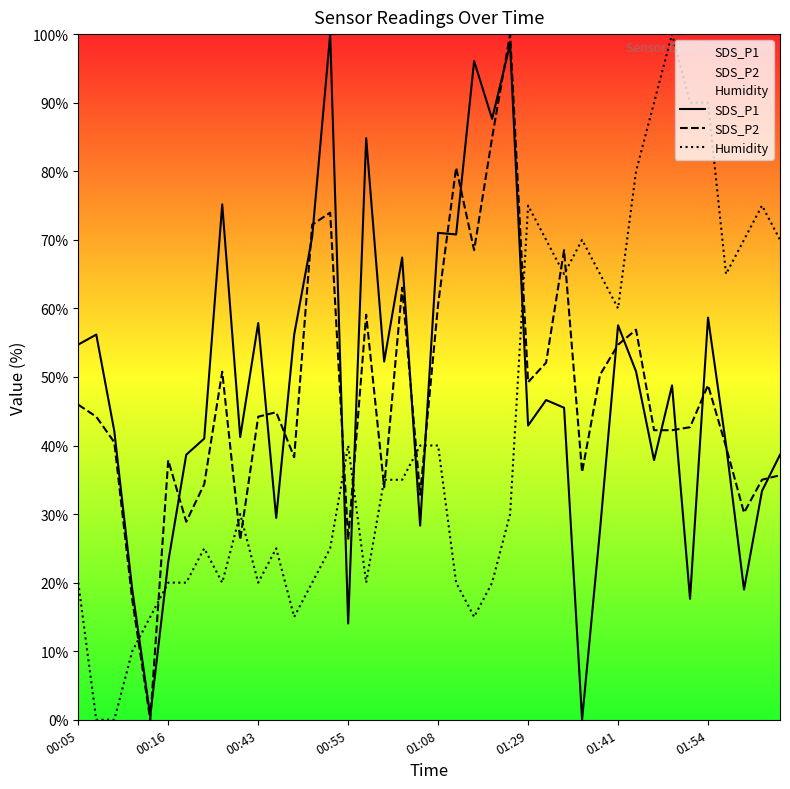

What is the sum of all Humidity values?

1695.0